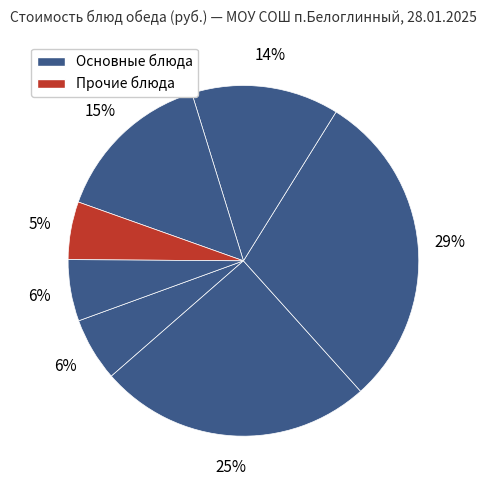

Count the number of slices in the pie.

7